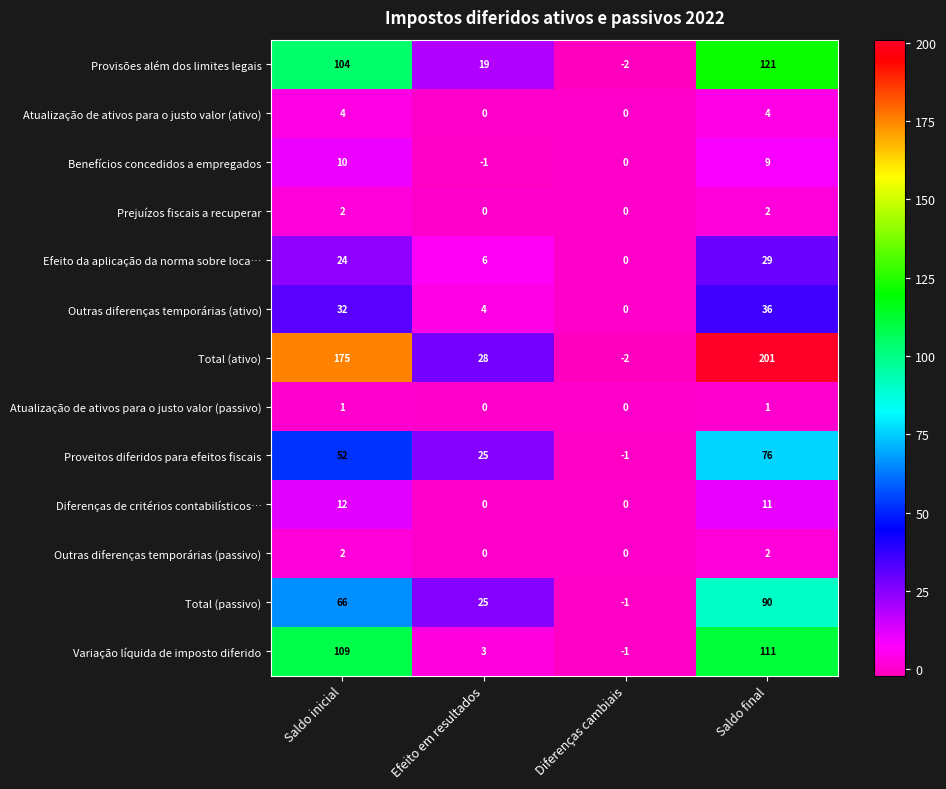

What is the difference between the maximum and minimum values in the Efeito da aplicação da norma sobre loca… series?

29